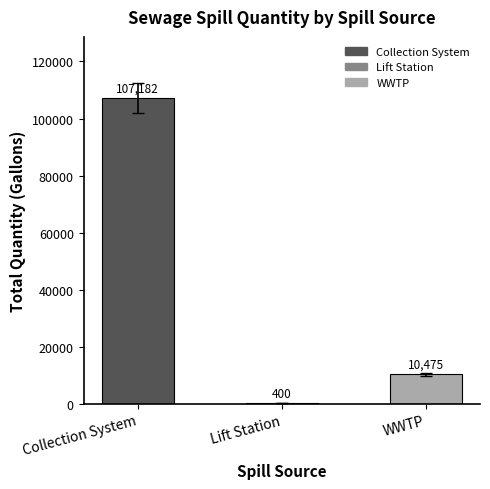

What is the greatest value displayed?

107182